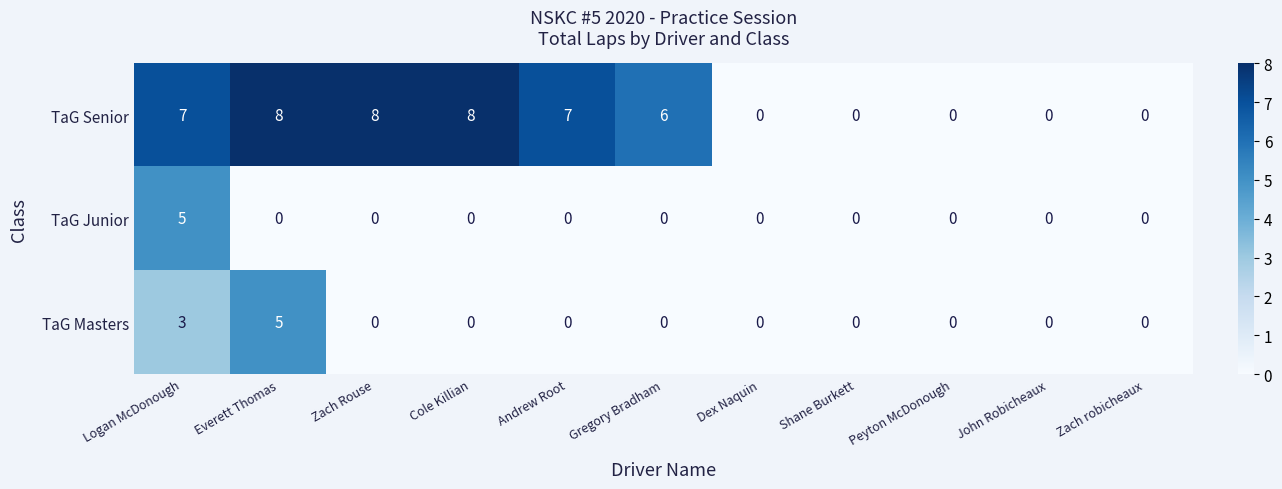

What is the difference between the maximum and minimum values in the TaG Senior series?

8